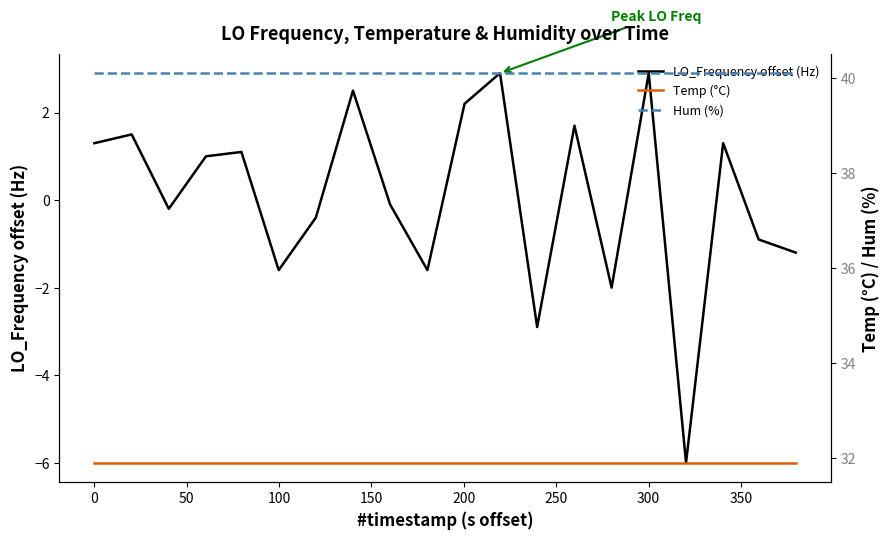

What is the sum of all LO_Frequency offset (Hz) values?

1.5